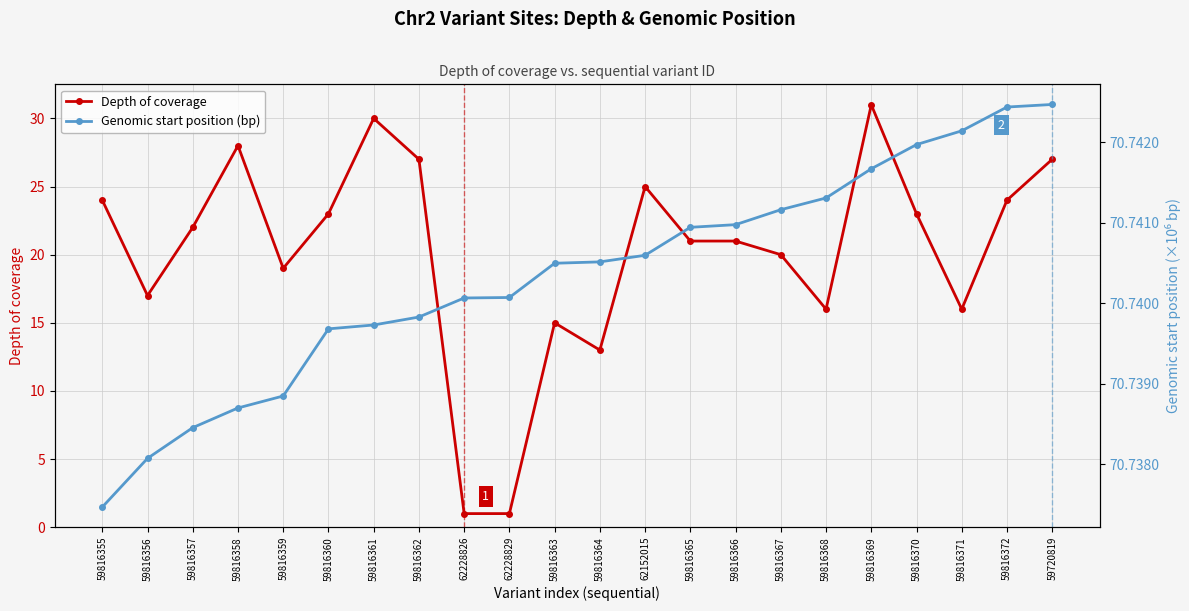

What is the greatest value displayed?

70.7